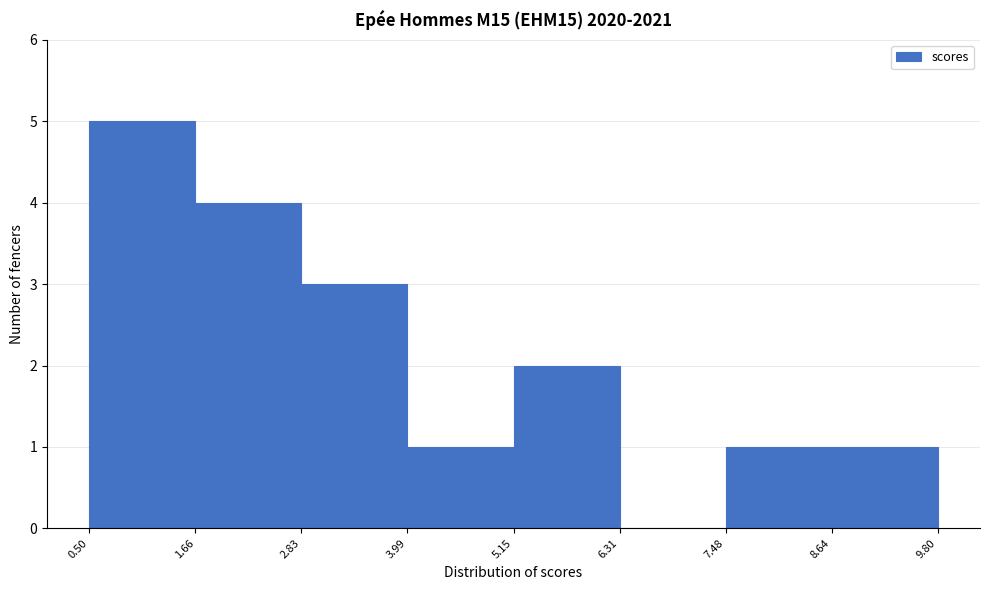

Reading left to right, transcribe this chart: for each bar, give the range it covers on the x-axis and its height. The values are not printed on the chart, so give them approximately, as read against the axis.

0.50 to 1.66: 5
1.66 to 2.83: 4
2.83 to 3.99: 3
3.99 to 5.15: 1
5.15 to 6.31: 2
6.31 to 7.48: 0
7.48 to 8.64: 1
8.64 to 9.80: 1